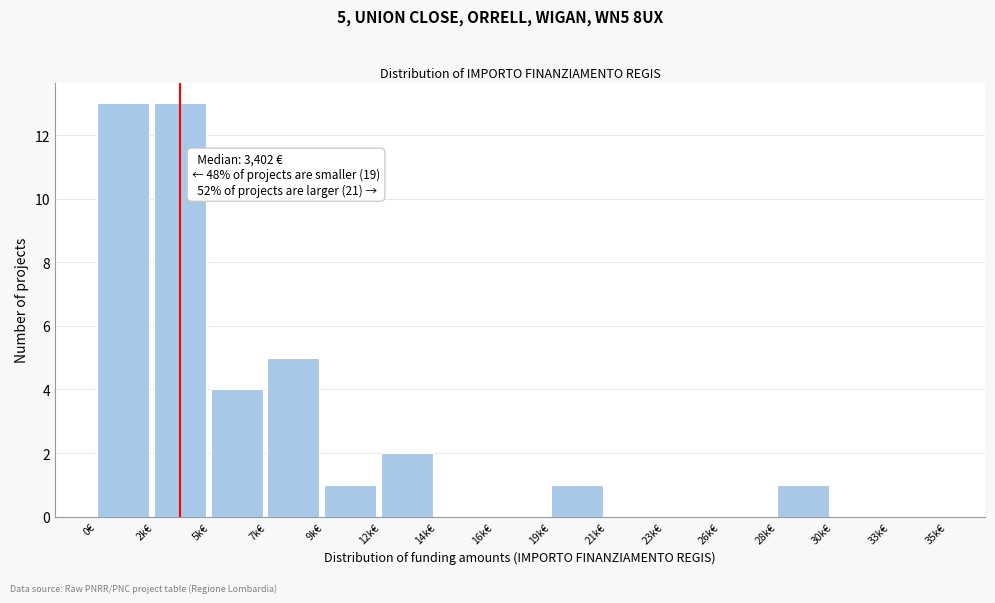

Reading left to right, transcribe all the data shown in this chart.

0€=13	2k€=13	5k€=4	7k€=5	9k€=1	12k€=2	14k€=0	16k€=0	19k€=1	21k€=0	23k€=0	26k€=0	28k€=1	30k€=0	33k€=0